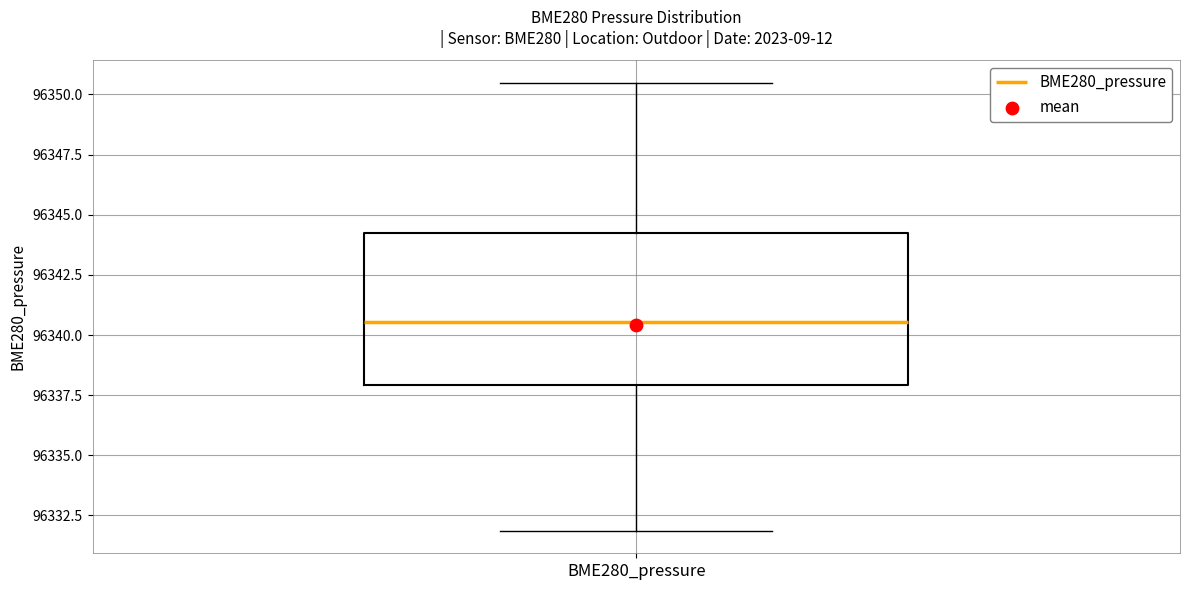

Where is the upper edge of the box for BME280_pressure on the y-axis? The values are not printed on the chart, so give them approximately, as read against the axis.

96344.5